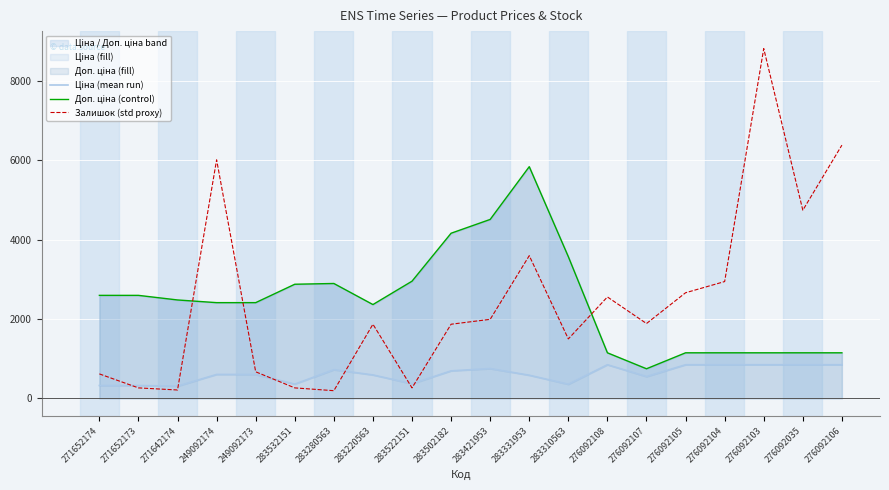

What is the sum of the Залишок (std proxy) values at 283310563 and 271652173?

1764.4